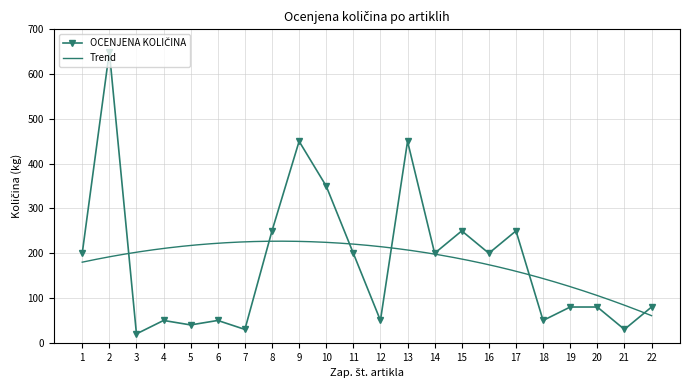

Which has a higher value, 3 or 18?

18